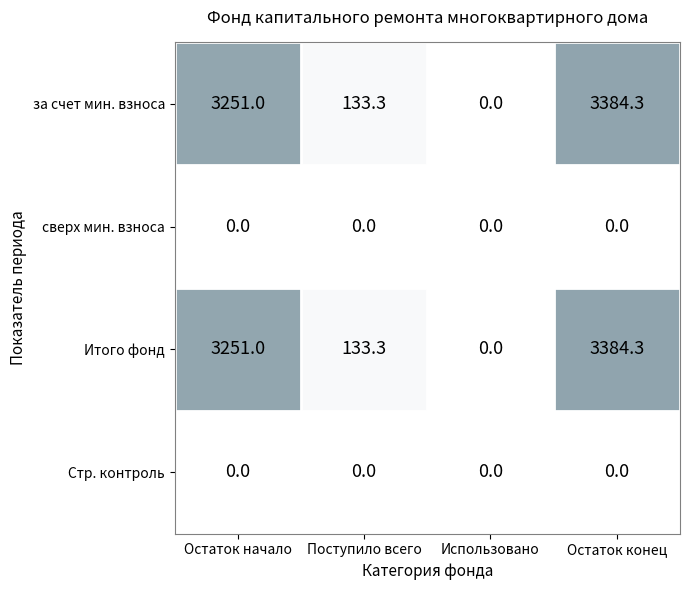

The value of за счет мин. взноса at Остаток начало is 3251.0. True or false?

True